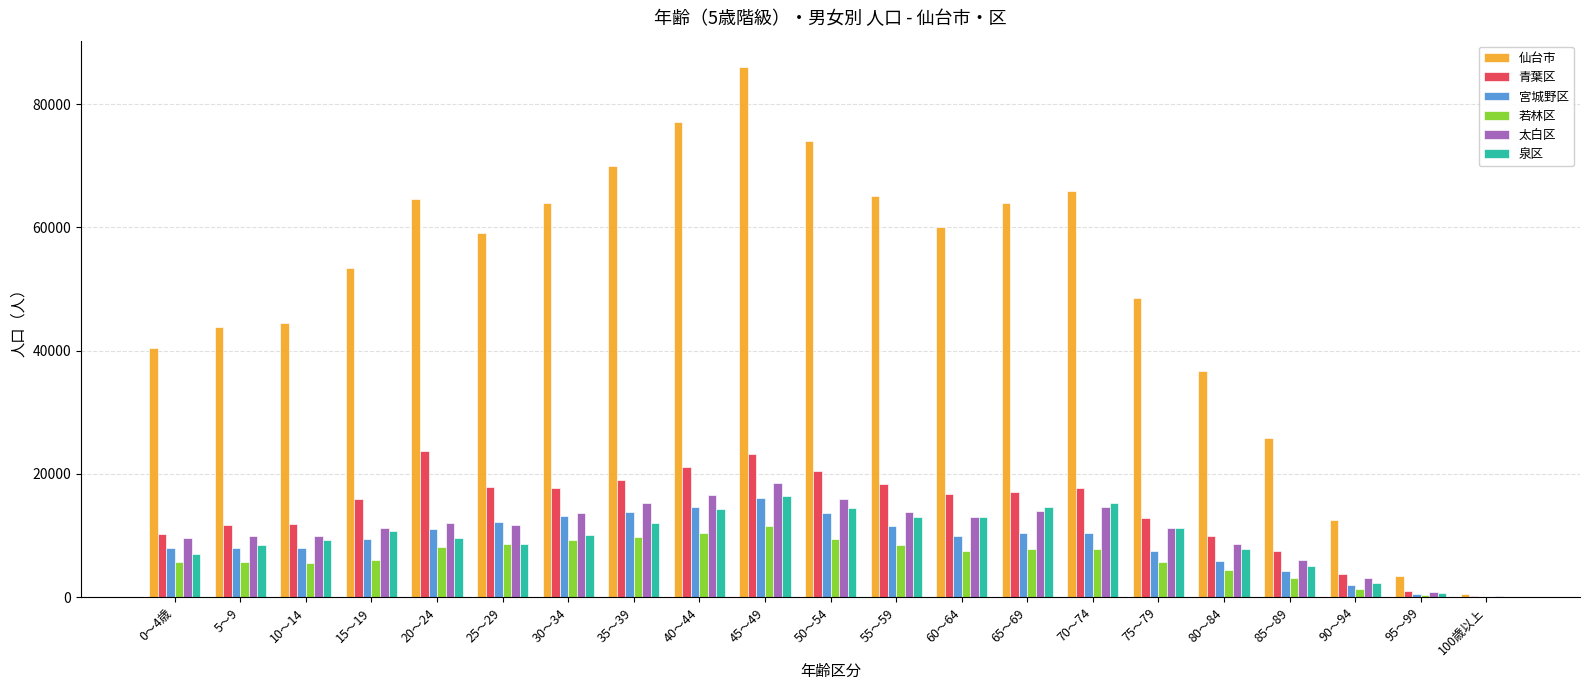

Is it true that 青葉区 equals 10231 at 0～4歳?

True